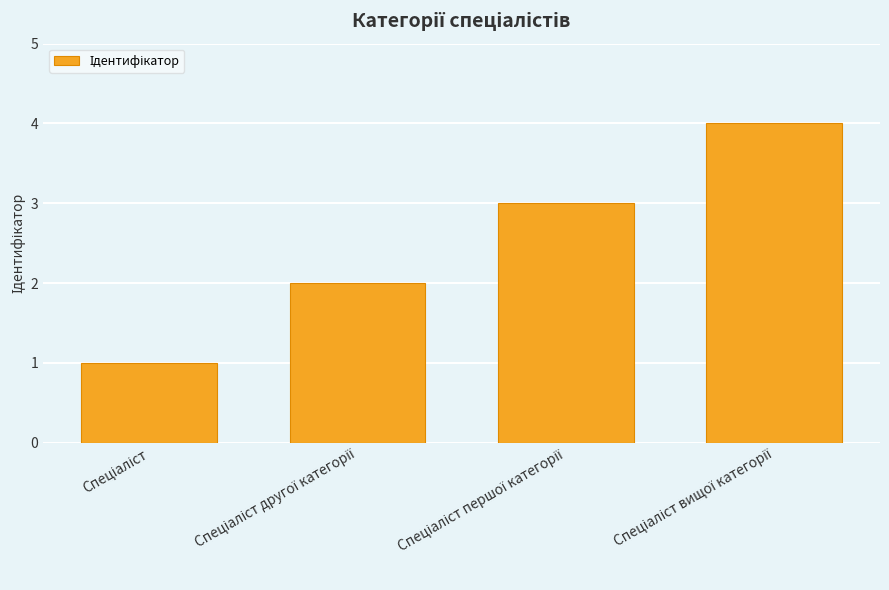

Reading left to right, what are all the values shown in this chart?

1	2	3	4